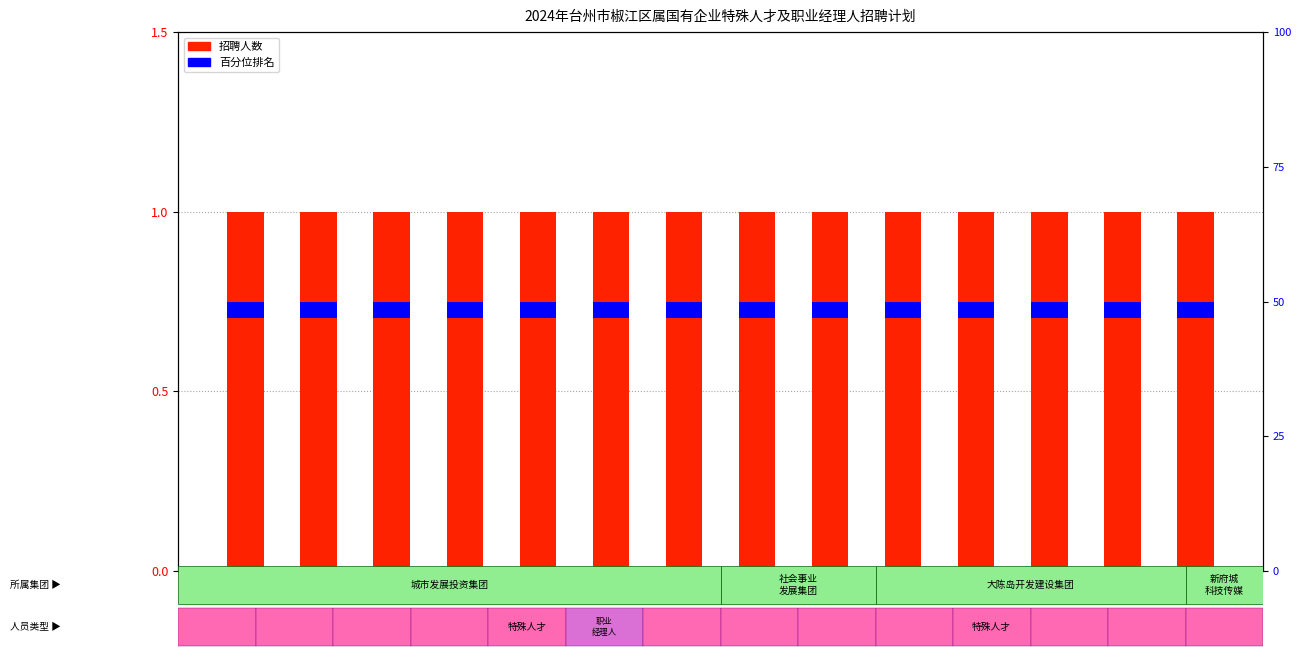

Rank the series by their average value, from lowest to highest.

招聘人数, 百分位排名